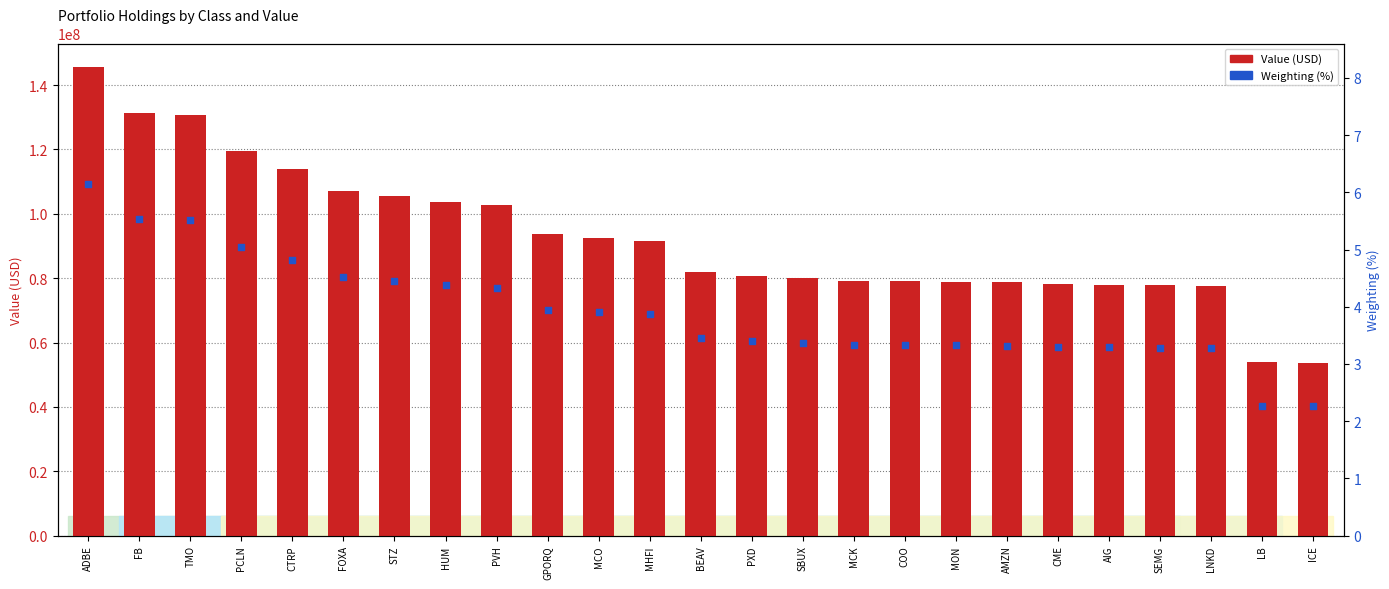

What is the total value across all series at AMZN?

78676003.3